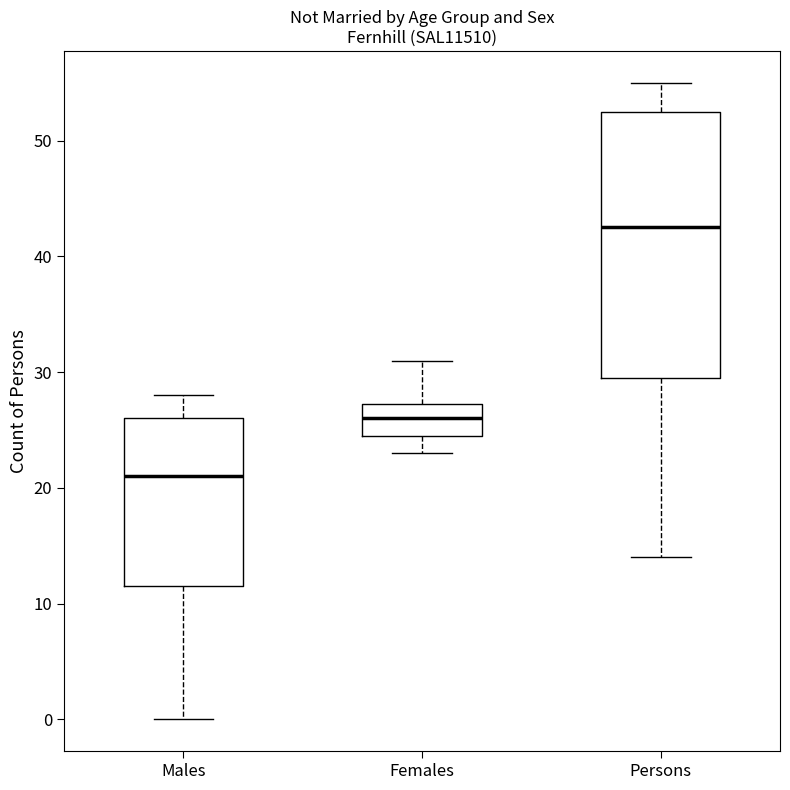

Which box is the tallest, from its lower edge to its upper edge?

Persons